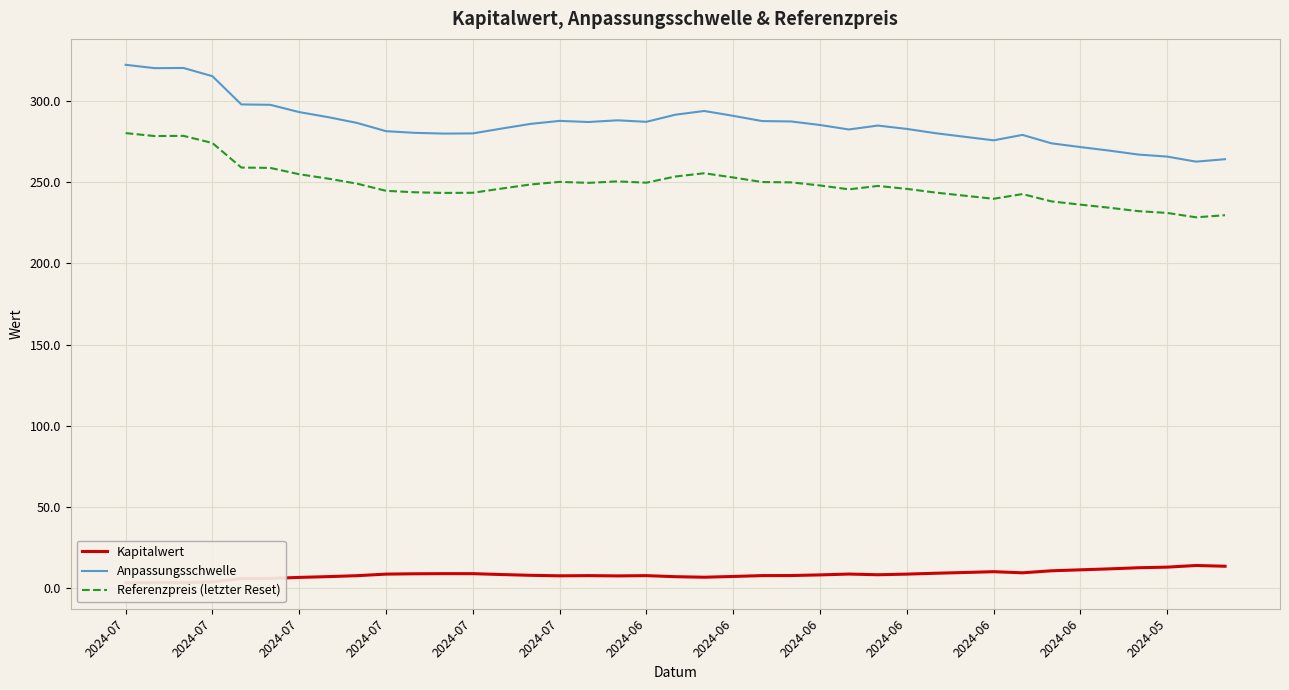

True or false: Kapitalwert has more than 1 interior local peaks.

True